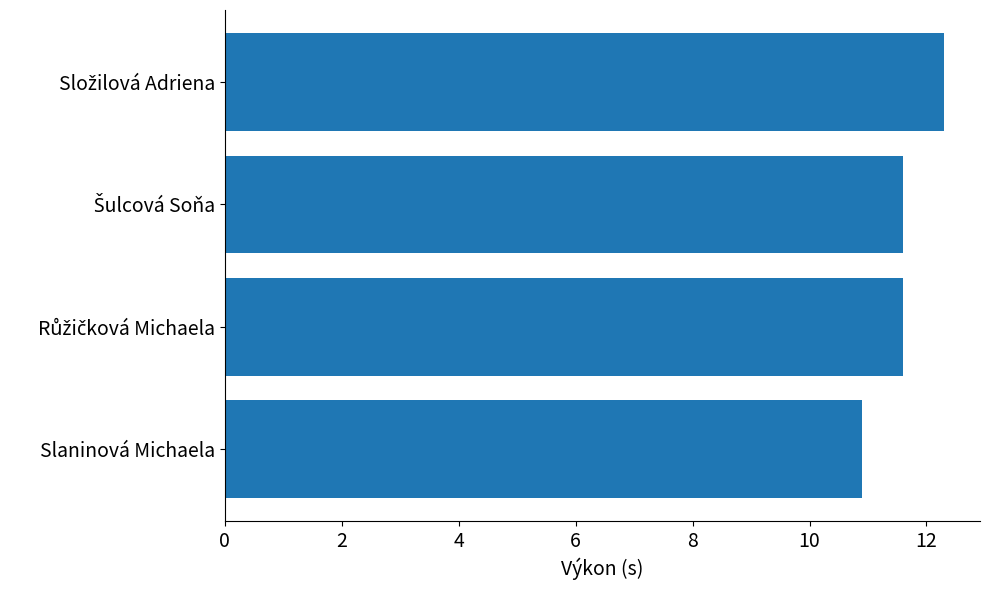

Which label corresponds to the smallest value in the chart?

Slaninová Michaela